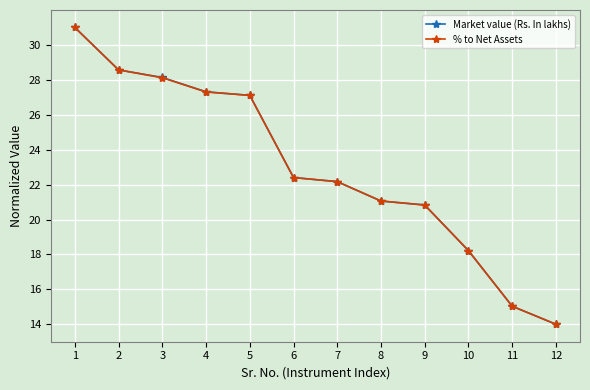

What is the sum of all Market value (Rs. In lakhs) values?

275.8